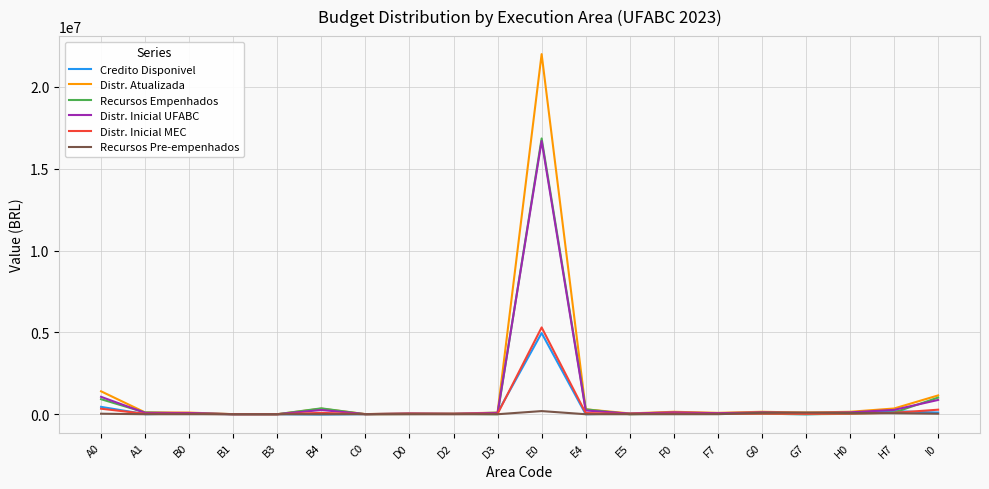

What value does the Credito Disponivel series have at A1?

3800.0